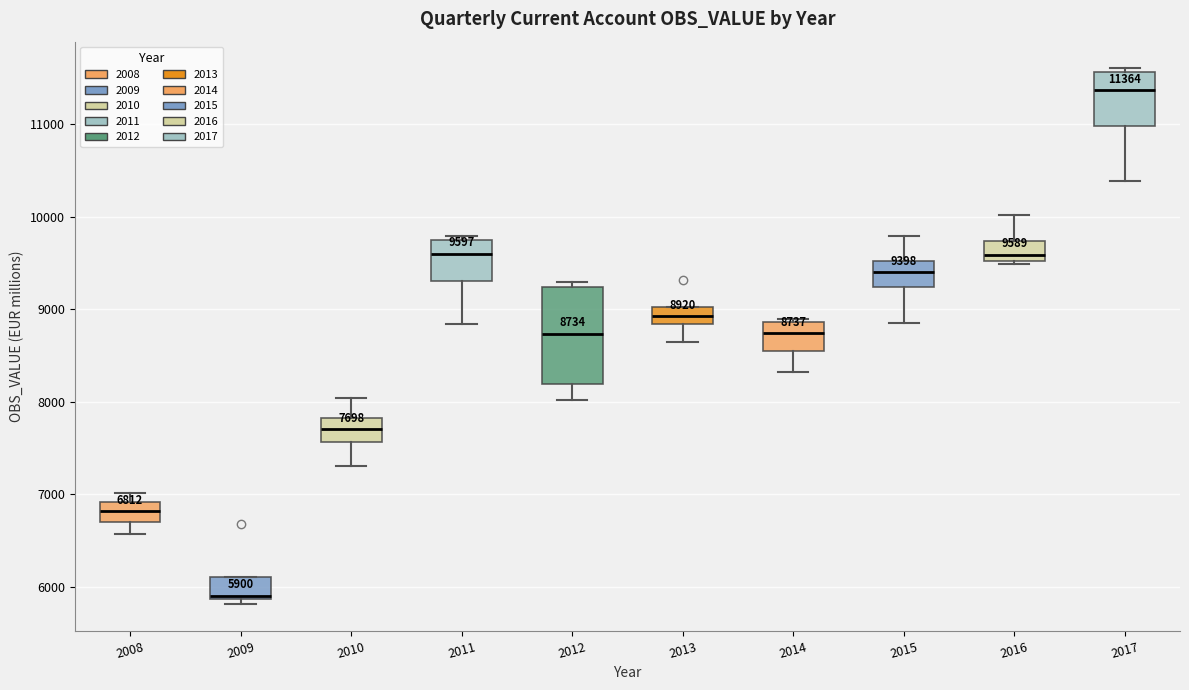

Comparing the boxes themselves (not the whiskers), which one is the tallest?

2012